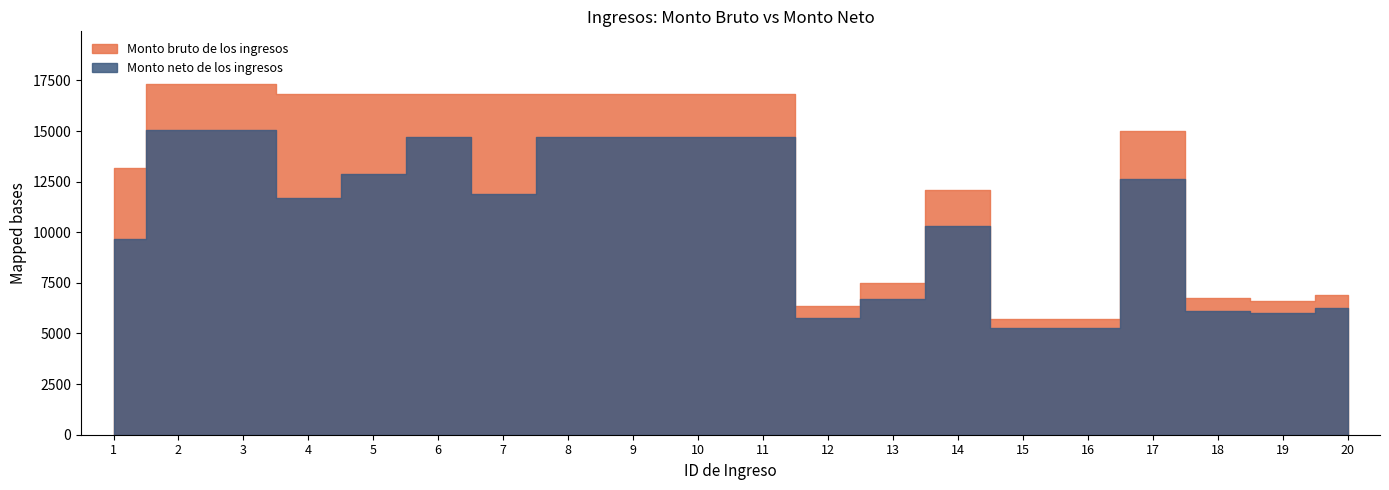

What is the sum of the Monto bruto de los ingresos values at 20 and 2?

24246.8